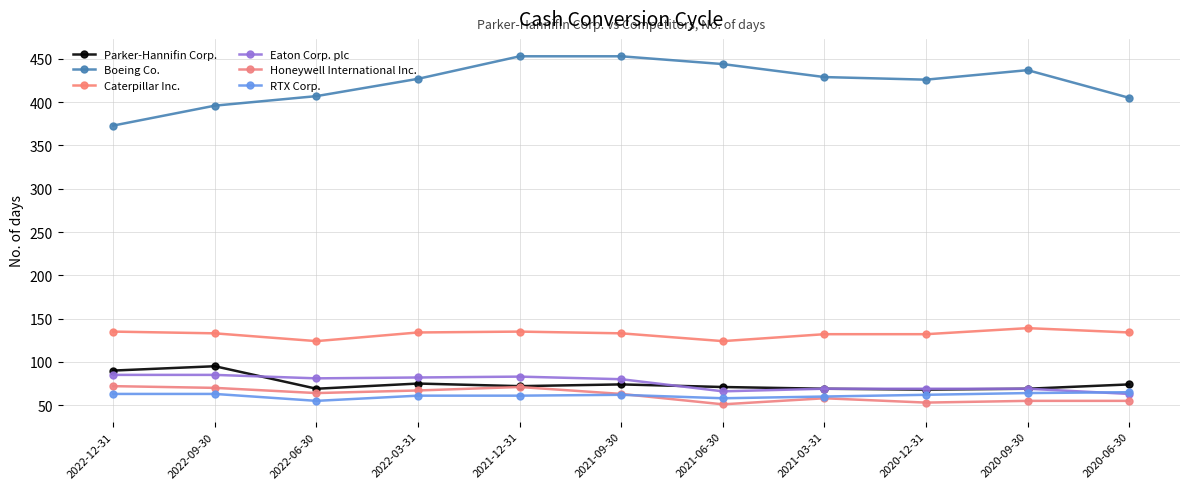

True or false: Parker-Hannifin Corp. and RTX Corp. intersect in this chart.

False